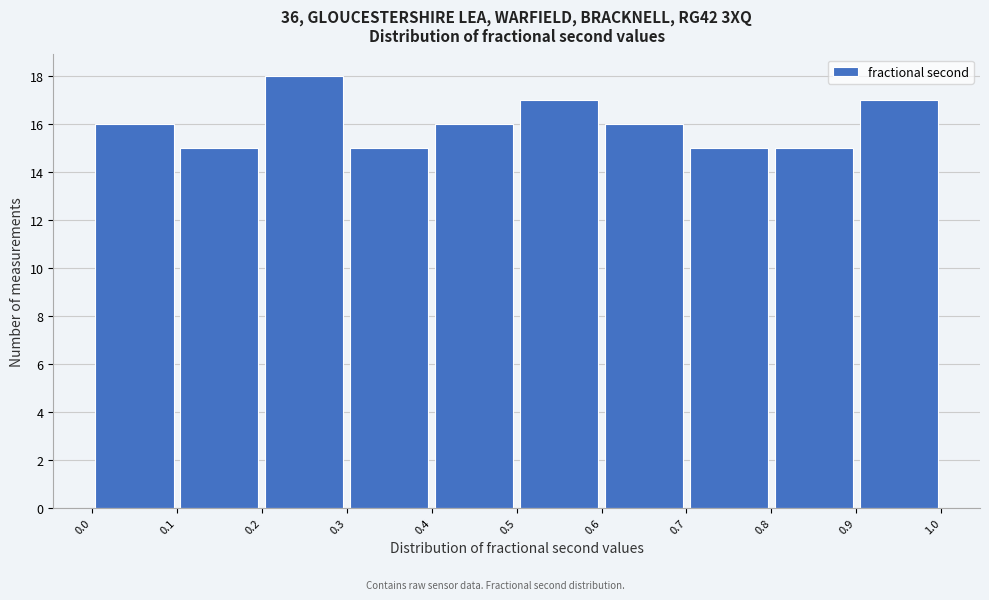

Which range on the x-axis has the tallest bar?

0.2 to 0.3